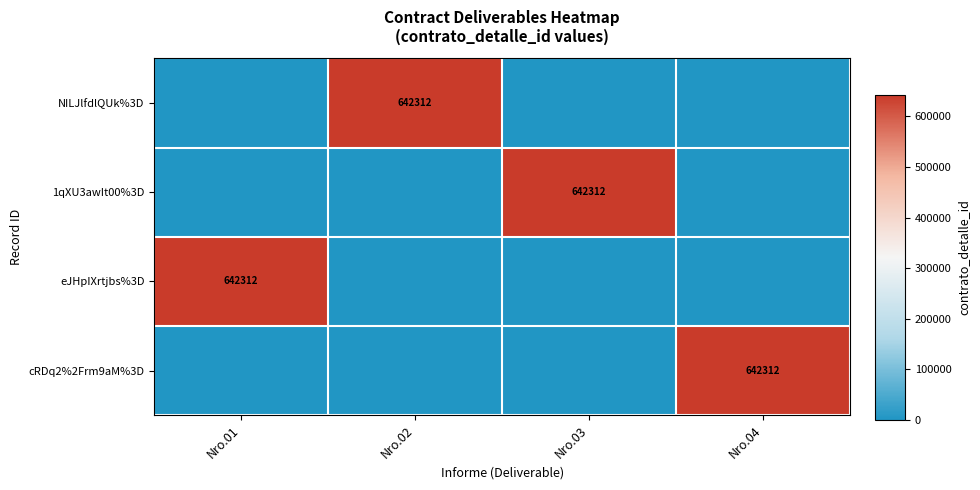

The value of eJHpIXrtjbs%3D at Nro.01 is 642312. True or false?

True